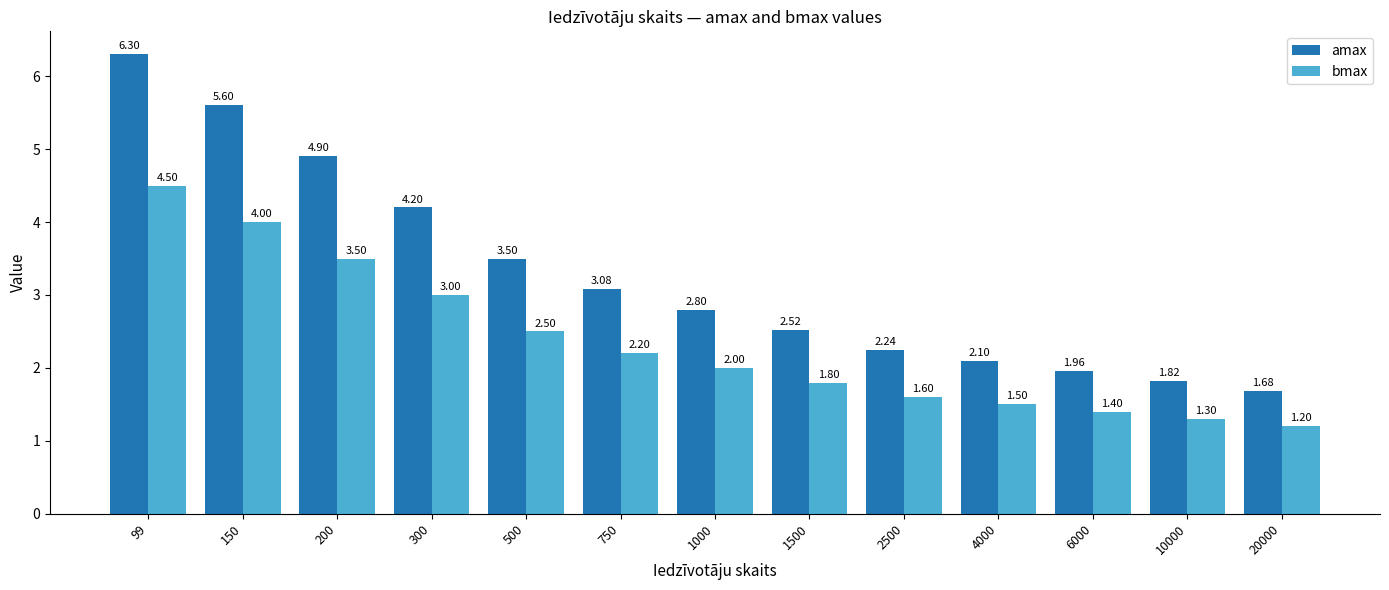

What is the sum of all bmax values?

30.5